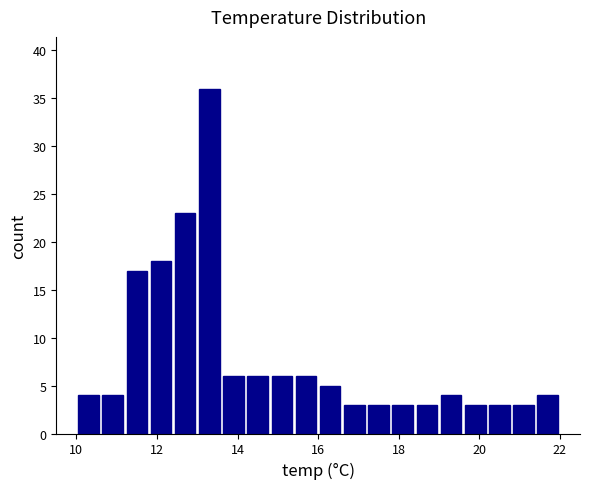

Around what value on the x-axis is the tallest bar? Give the approximate position of its centre, as read against the axis.

13.4